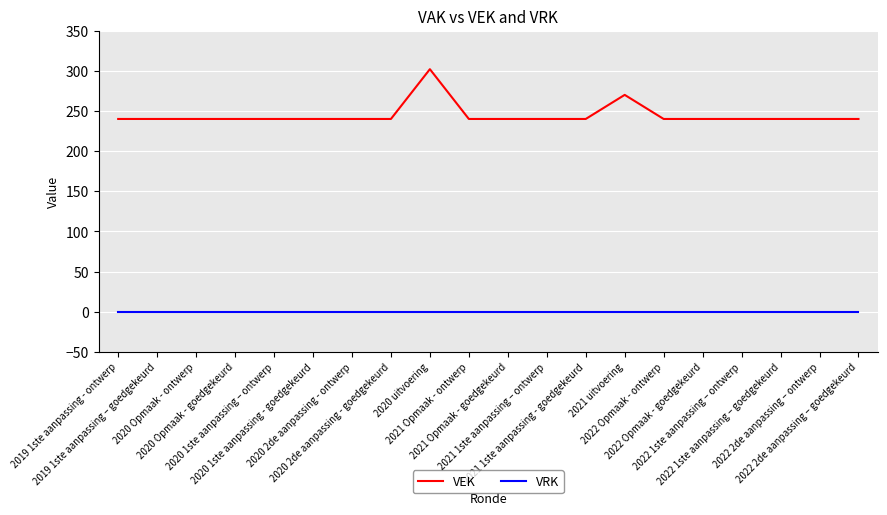

Reading left to right, list all the values displayed in this chart.

VEK: 240	240	240	240	240	240	240	240	302	240	240	240	240	270	240	240	240	240	240	240
VRK: 0	0	0	0	0	0	0	0	0	0	0	0	0	0	0	0	0	0	0	0